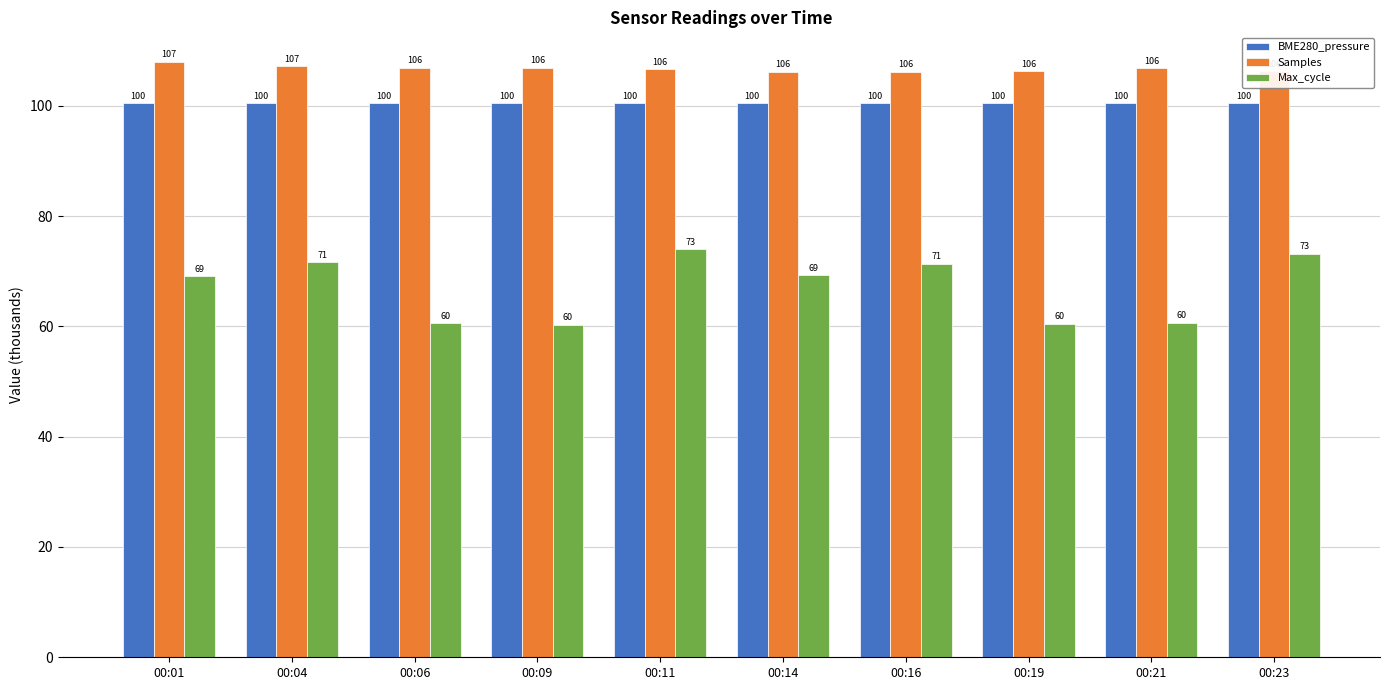

At which category does the chart reach its peak across all series?

00:01